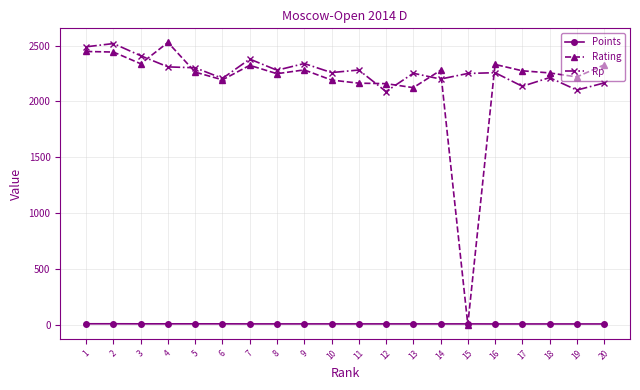

What is the value of the Rp point at the 8th from the left?

2279.0